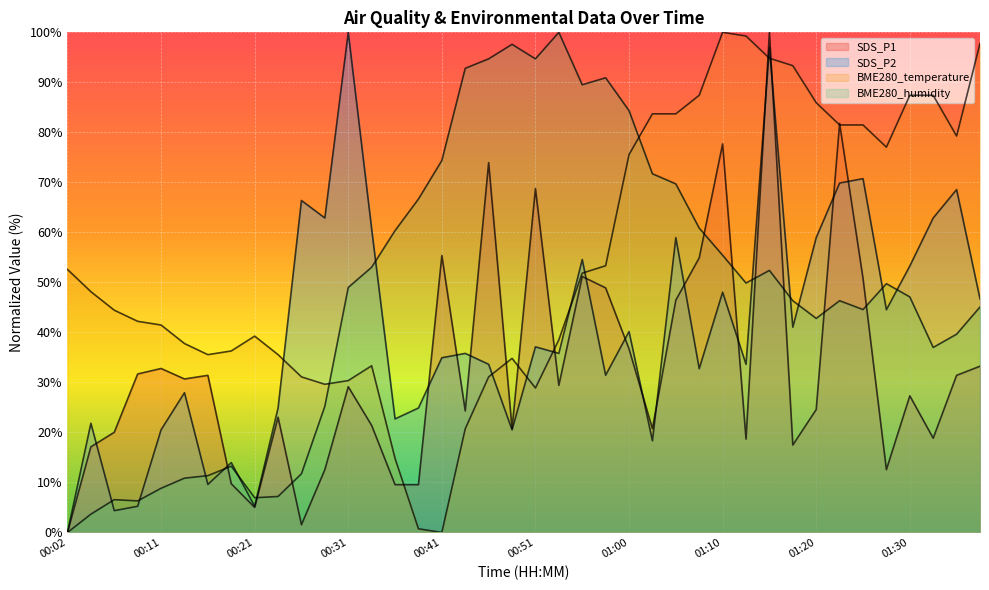

Which series has the widest spread of values?

SDS_P1